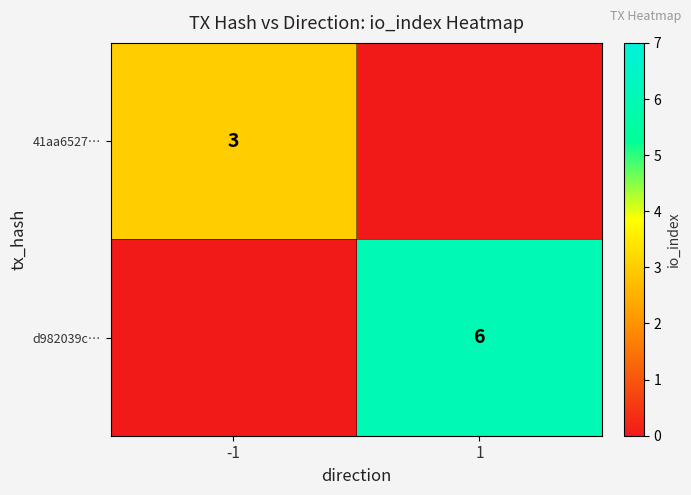

The 41aa6527… series shows 3 at -1. True or false?

True